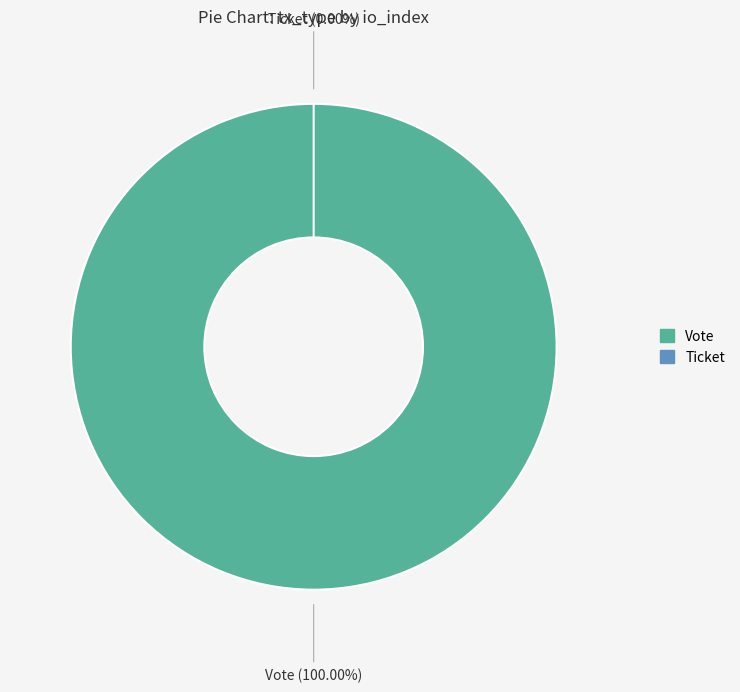

True or false: Vote accounts for 93% of the total.

False